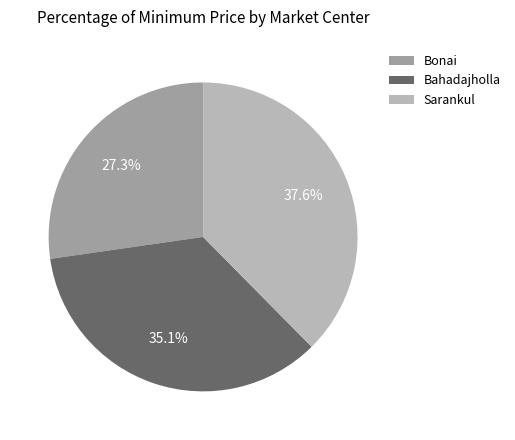

How many slices are in this pie chart?

3